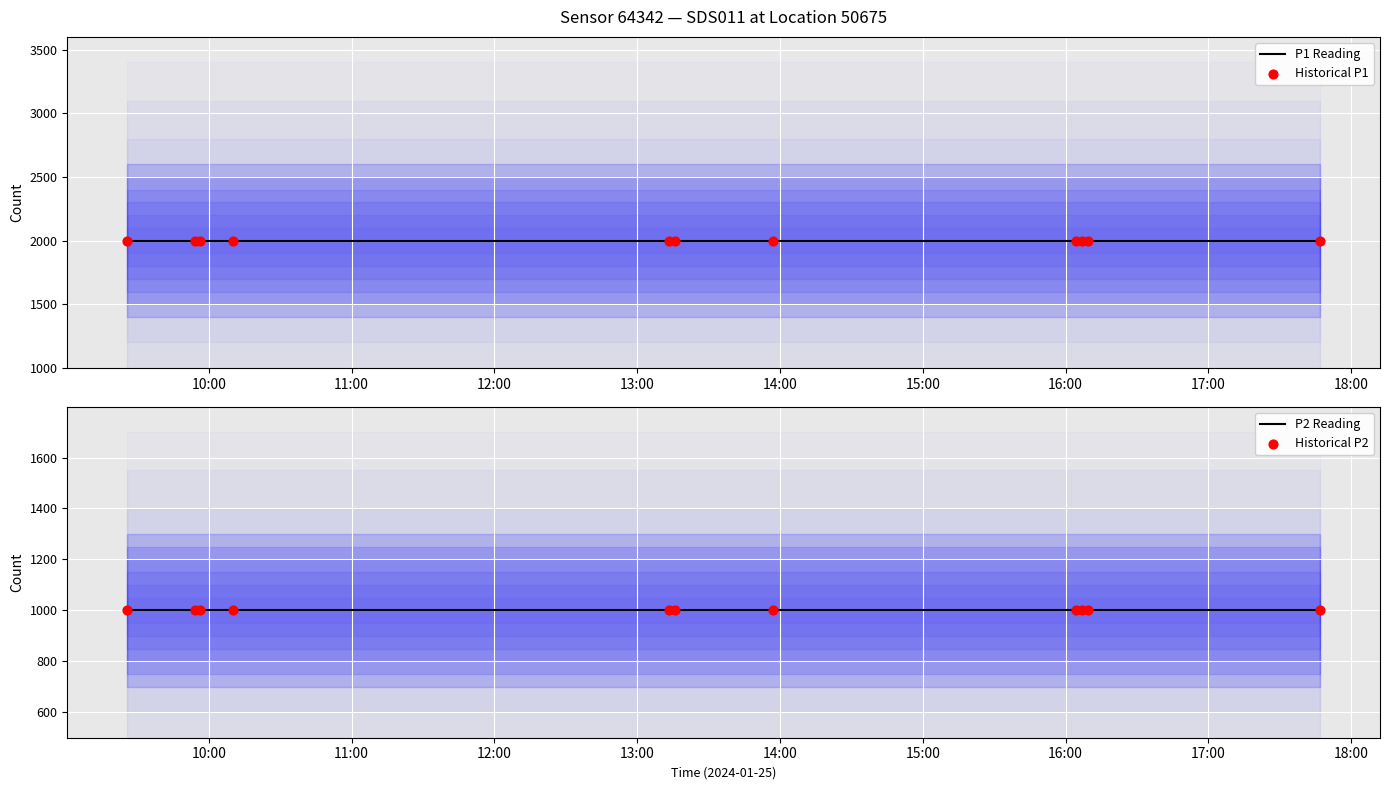

Is the value of P1 Reading at 15:00 greater than the value of Historical P2 at 11:00?

Yes